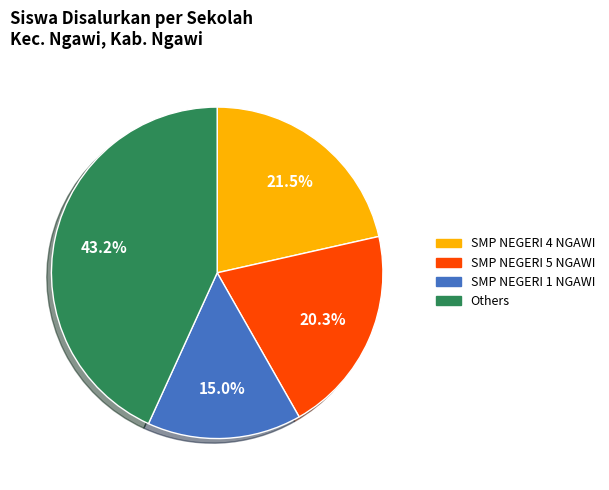

Is there any slice that represents more than half of the pie?

No